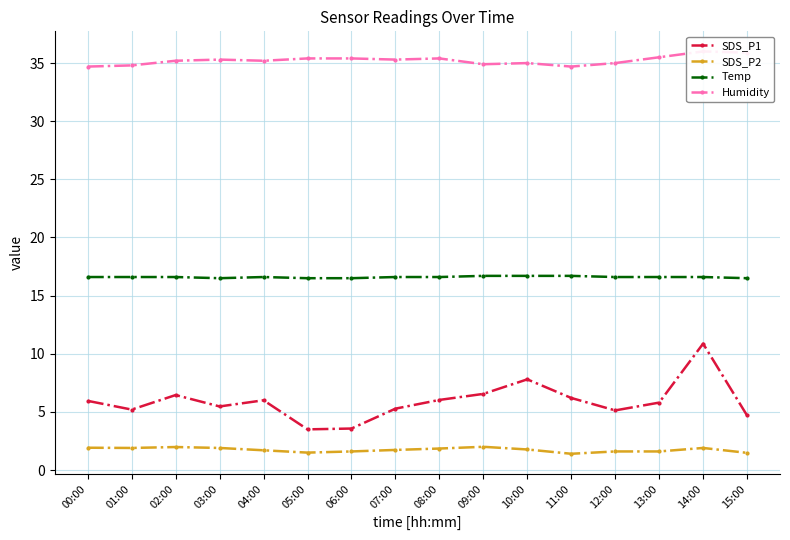

What is the label of the 10th point from the right?

06:00